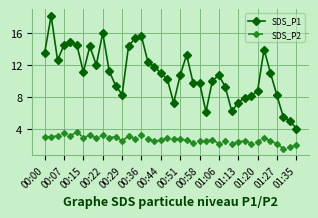

How many series are shown in this chart?

2